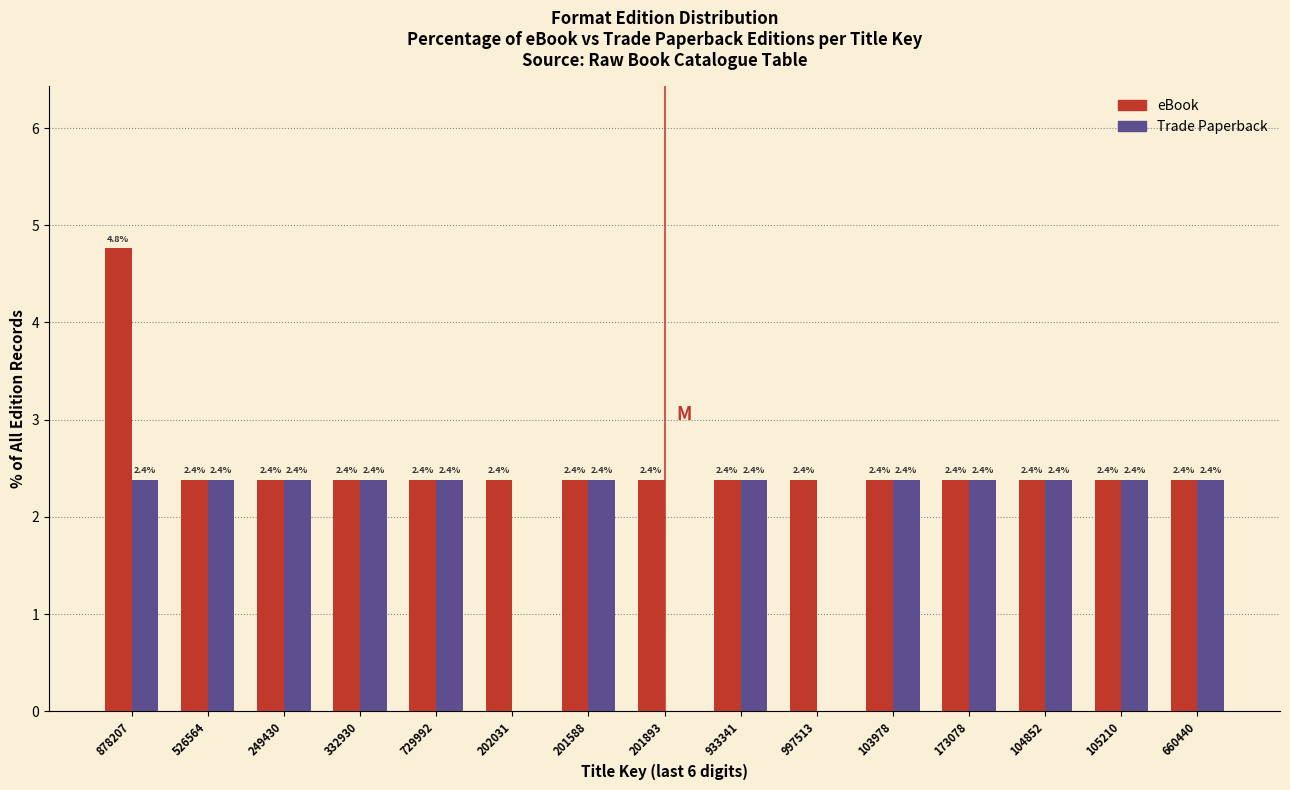

Reading left to right, transcribe all the data shown in this chart.

eBook: 878207=4.8	526564=2.4	249430=2.4	332930=2.4	729992=2.4	202031=2.4	201588=2.4	201893=2.4	933341=2.4	997513=2.4	103978=2.4	173078=2.4	104852=2.4	105210=2.4	660440=2.4
Trade Paperback: 878207=2.4	526564=2.4	249430=2.4	332930=2.4	729992=2.4	202031=0.0	201588=2.4	201893=0.0	933341=2.4	997513=0.0	103978=2.4	173078=2.4	104852=2.4	105210=2.4	660440=2.4